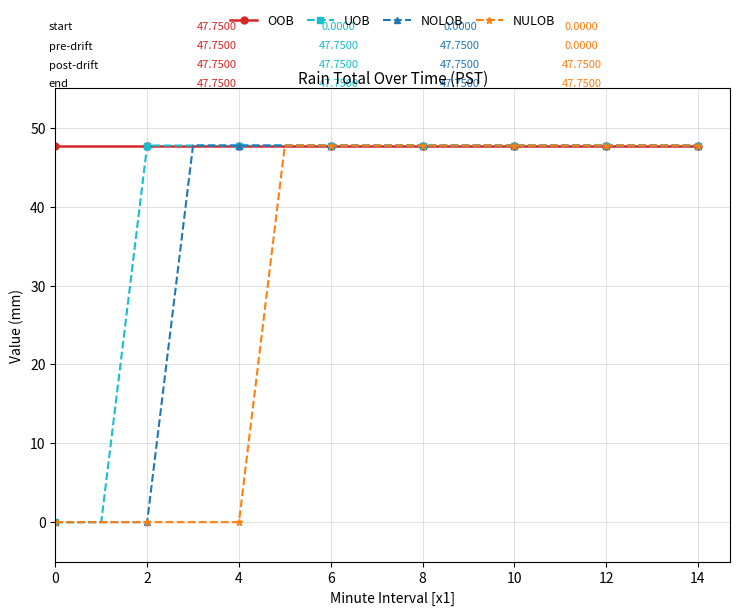

Rank the series by their average value, from highest to lowest.

OOB, UOB, NOLOB, NULOB